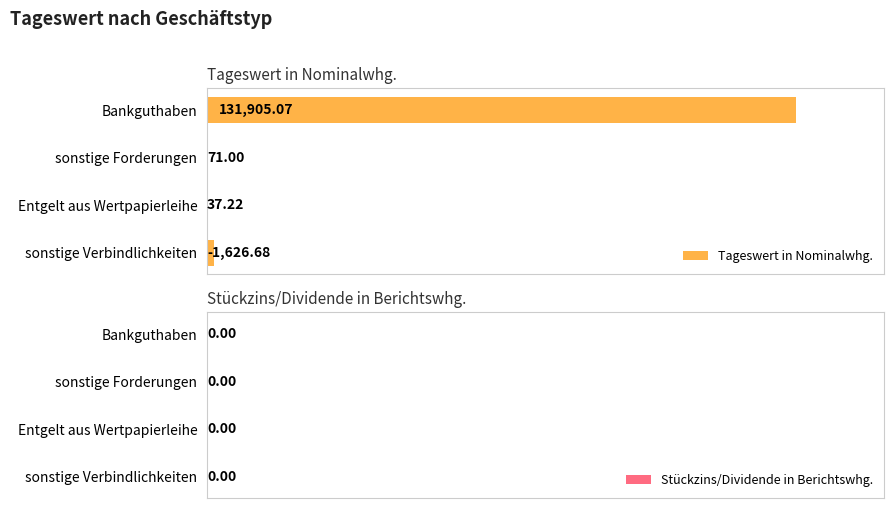

Approximately how many times larger is the value at sonstige Forderungen compared to Entgelt aus Wertpapierleihe?

1.9